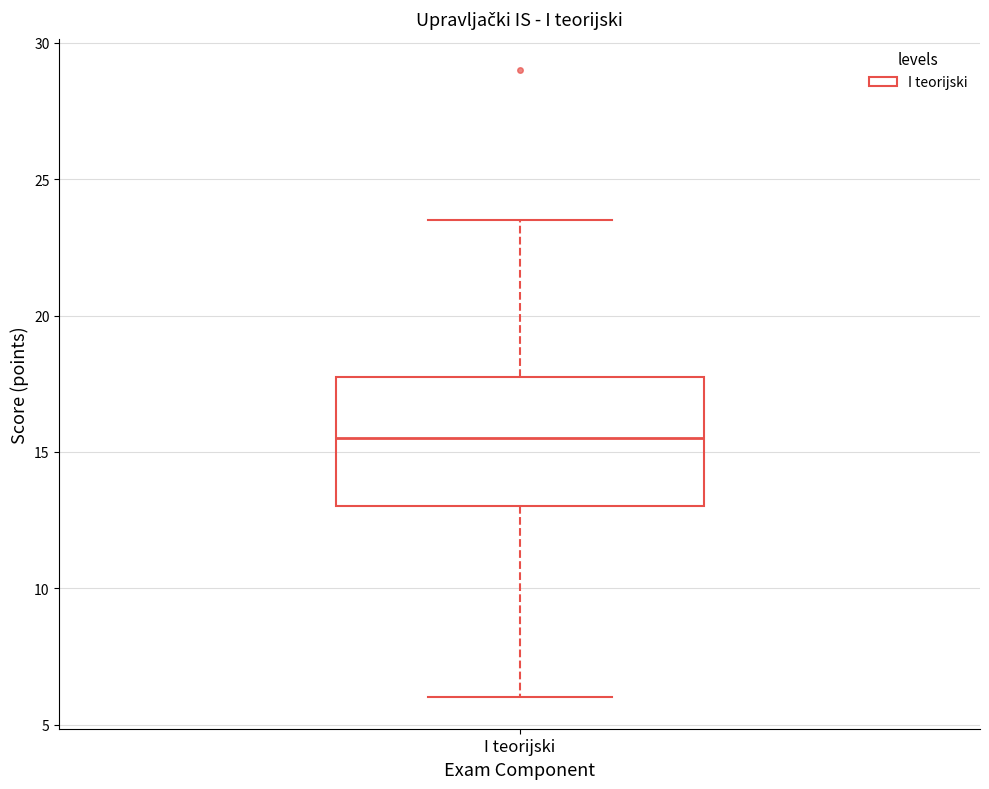

Transcribe this box plot: give where the median line is, the range the box spans, and where the two whiskers end, as read against the y-axis. The values are not printed on the chart, so give them approximately, as read against the axis.

median 15.5, box 13.0 to 18.0, whiskers 6.0 to 23.5